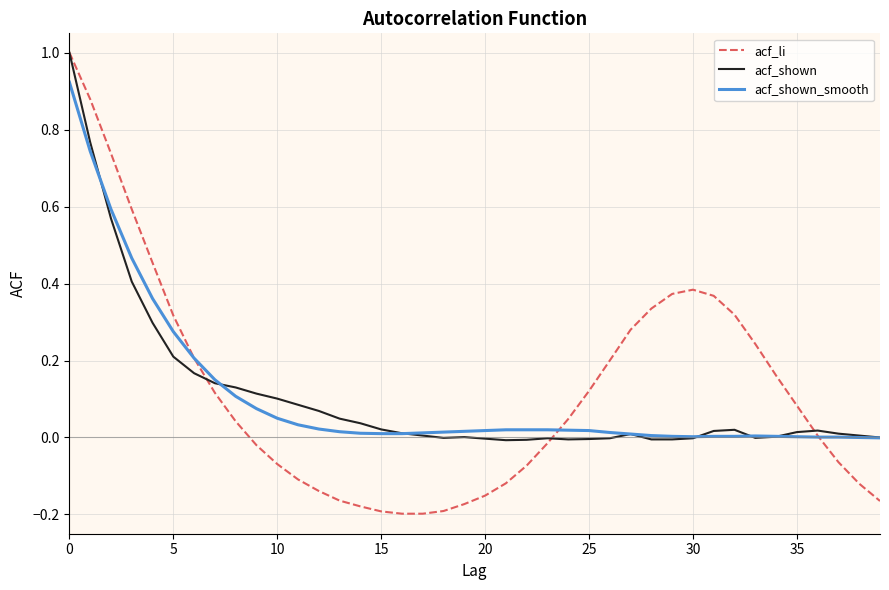

What are all the series names shown in the legend?

acf_li, acf_shown, acf_shown_smooth